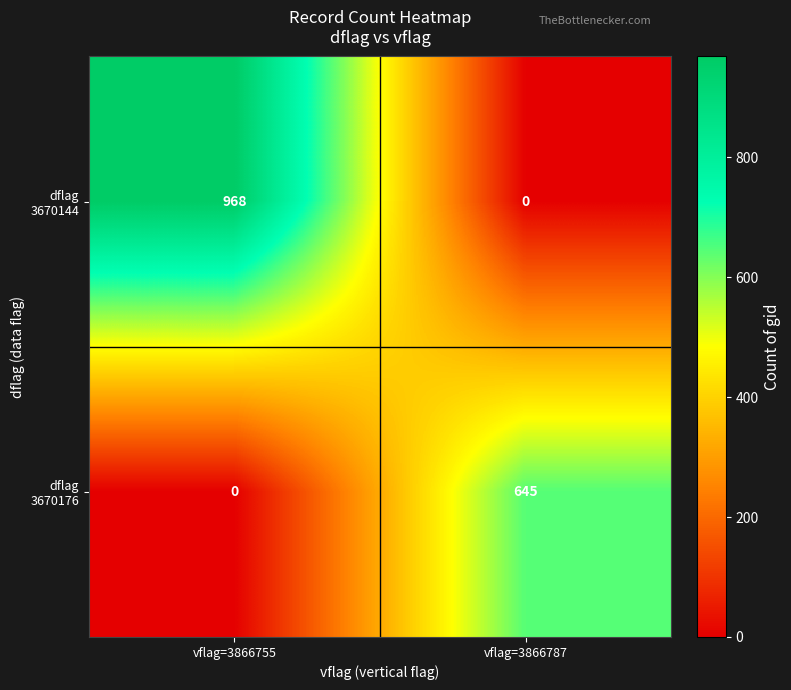

What is the spread (max minus min) of values at vflag=3866755?

968